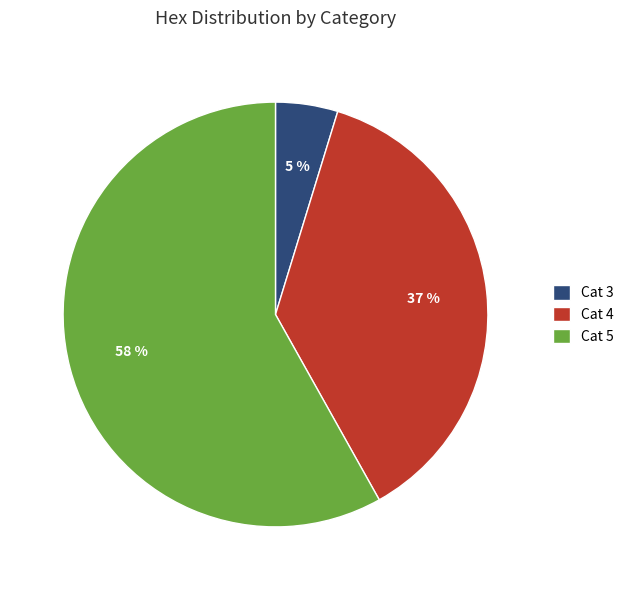

Rank the categories by value from highest to lowest.

Cat 5, Cat 4, Cat 3